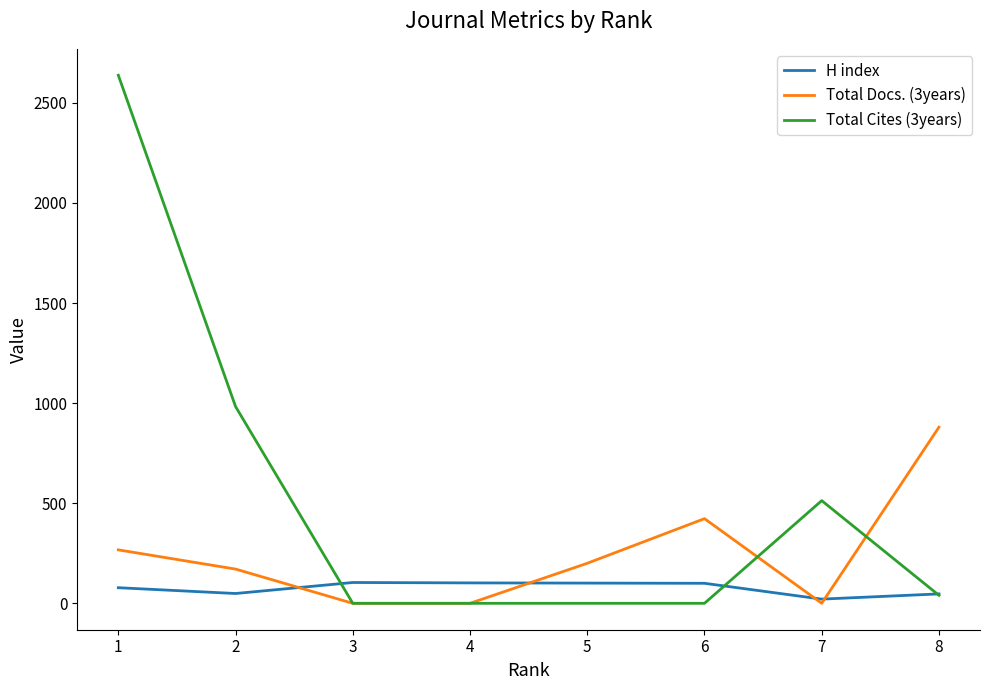

How many lines are shown in the chart?

3